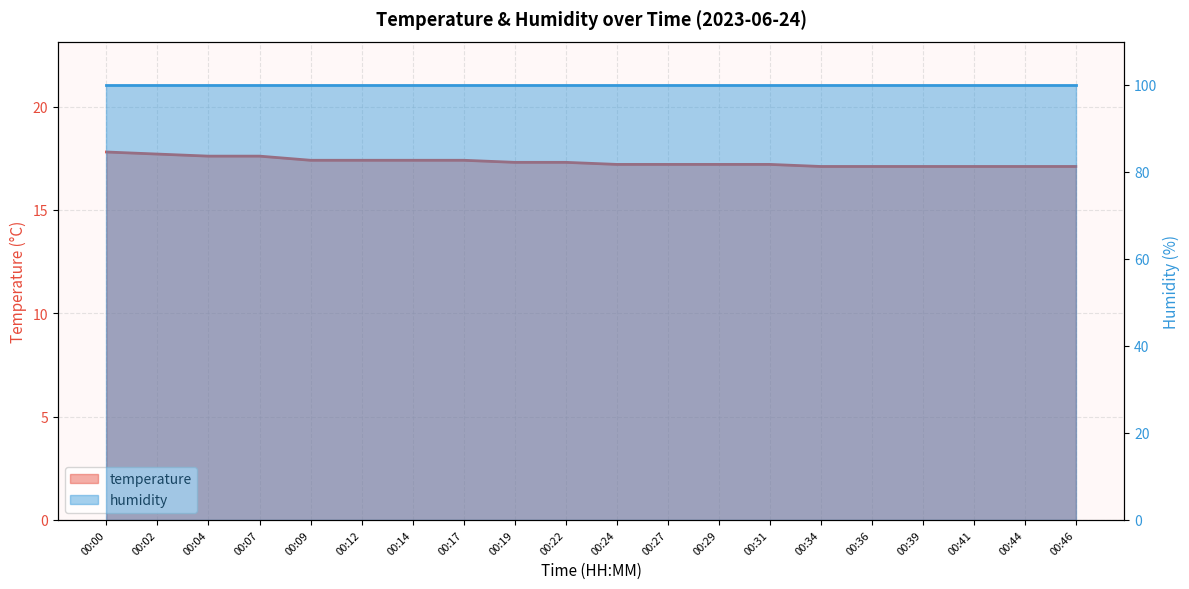

True or false: the data shows 29.6 at 00:00.

False